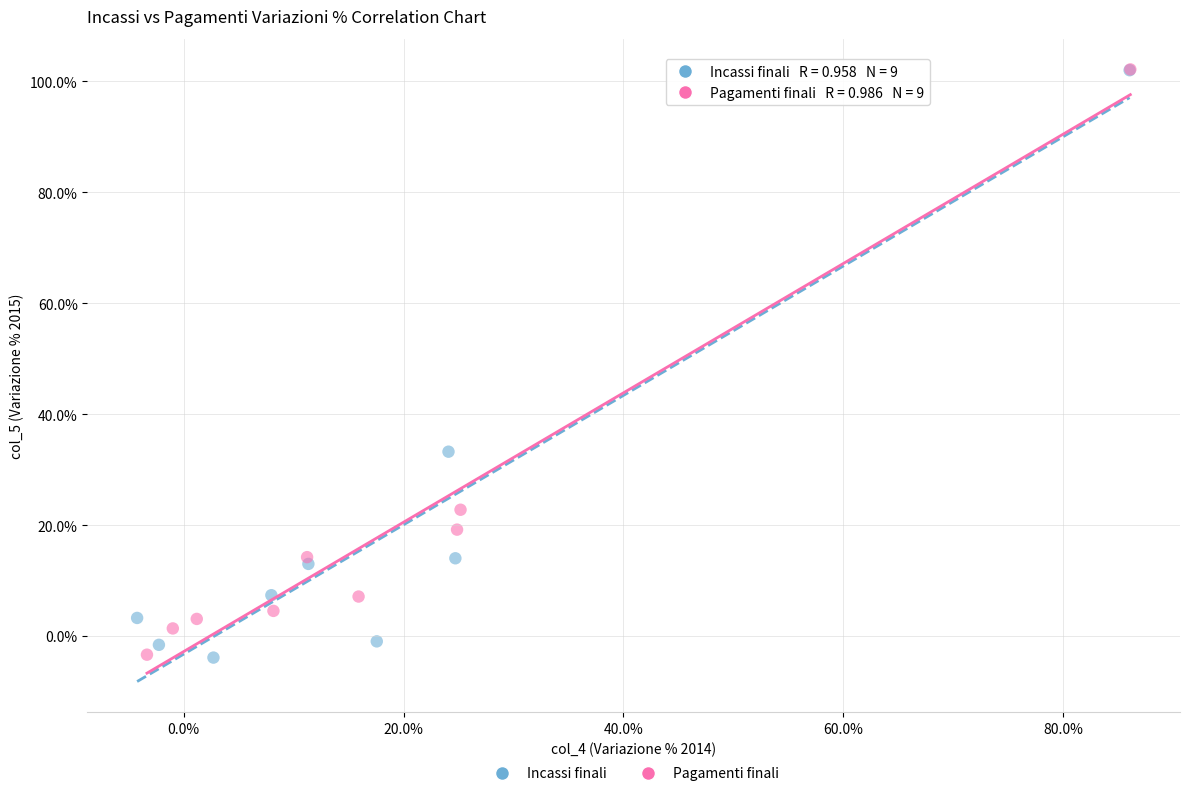

What are all the series names shown in the legend?

Incassi finali, Pagamenti finali